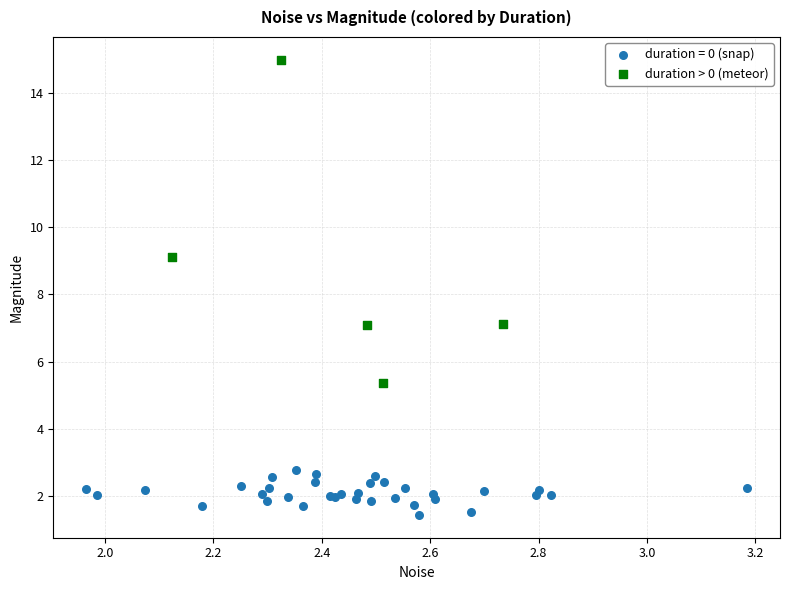

Which series has the largest Y range (max minus min)?

duration > 0 (meteor)